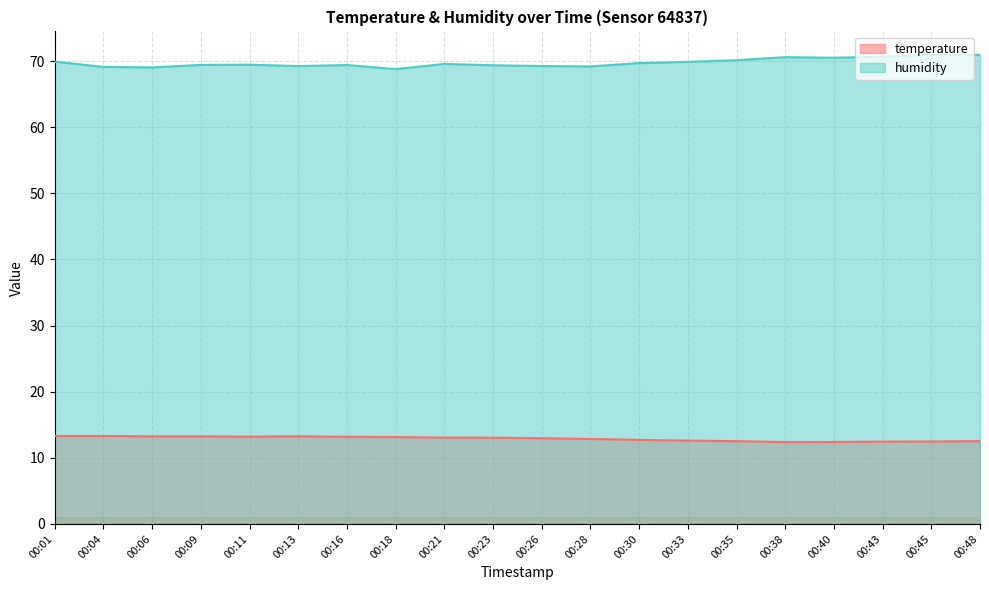

What is the value of the temperature point at the 17th from the left?

12.4